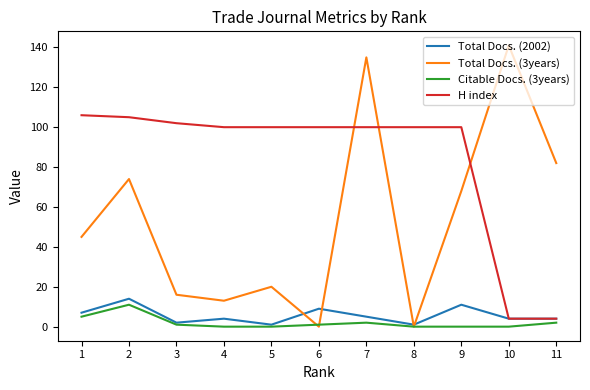

True or false: Citable Docs. (3years) has a value of 0 at 9.

True